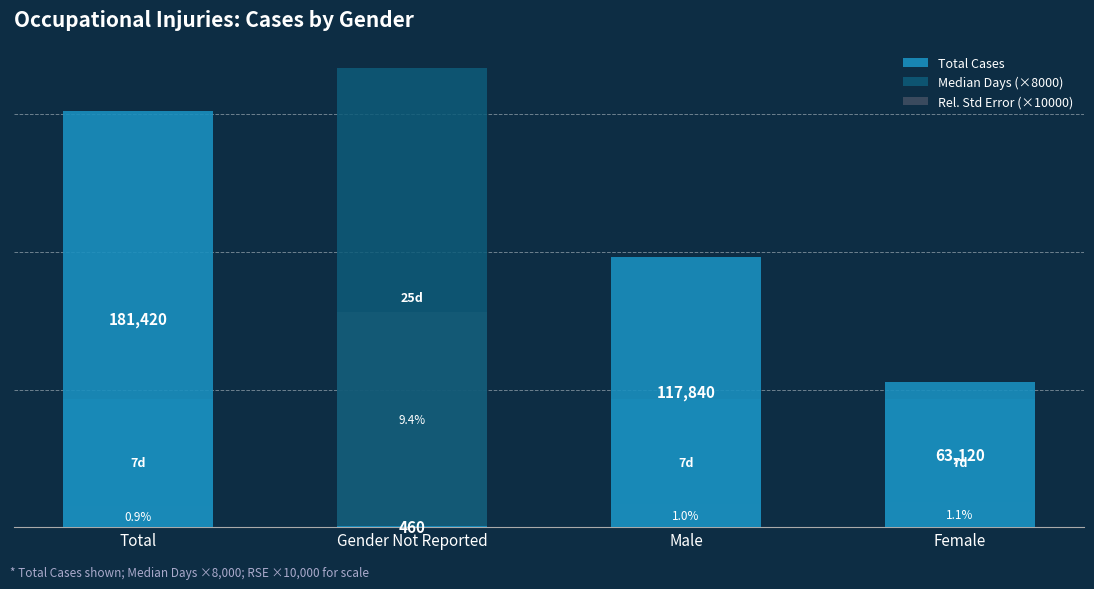

The value of Total Cases at Total is 181420. True or false?

True